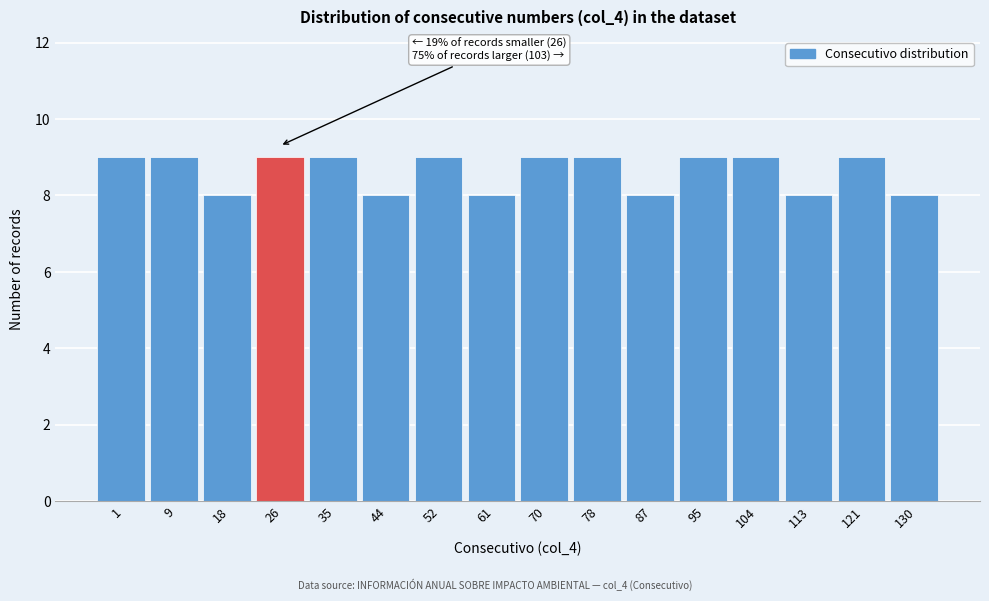

Reading left to right, extract all data points from this chart.

9	9	8	9	9	8	9	8	9	9	8	9	9	8	9	8